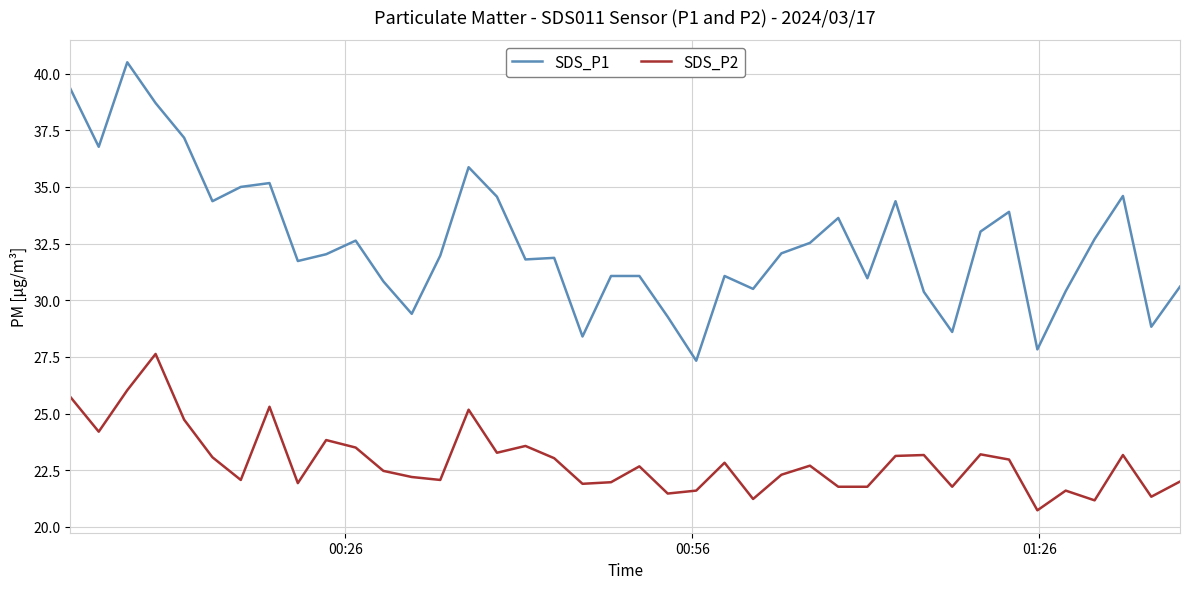

Which series has the largest total across all categories?

SDS_P1